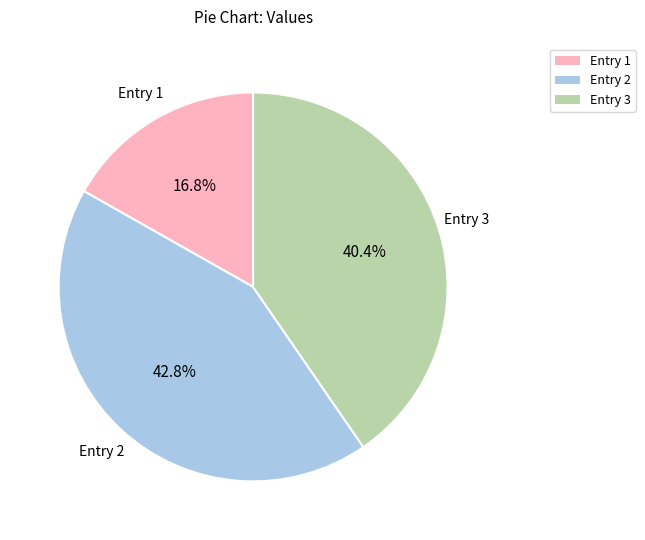

How much of the chart is everything except Entry 3?

59.6%